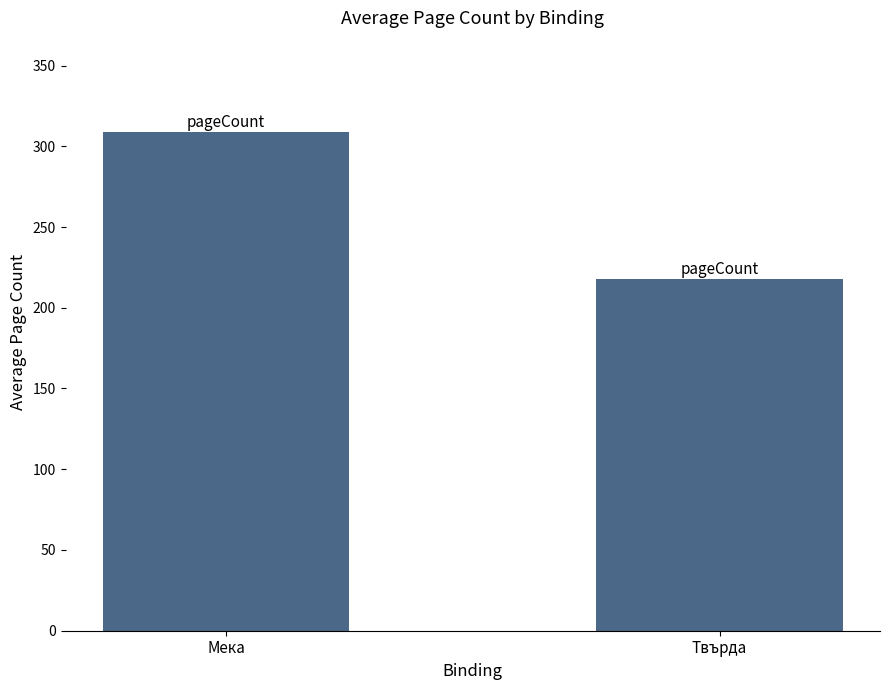

What is the difference between the maximum and minimum values?

90.8